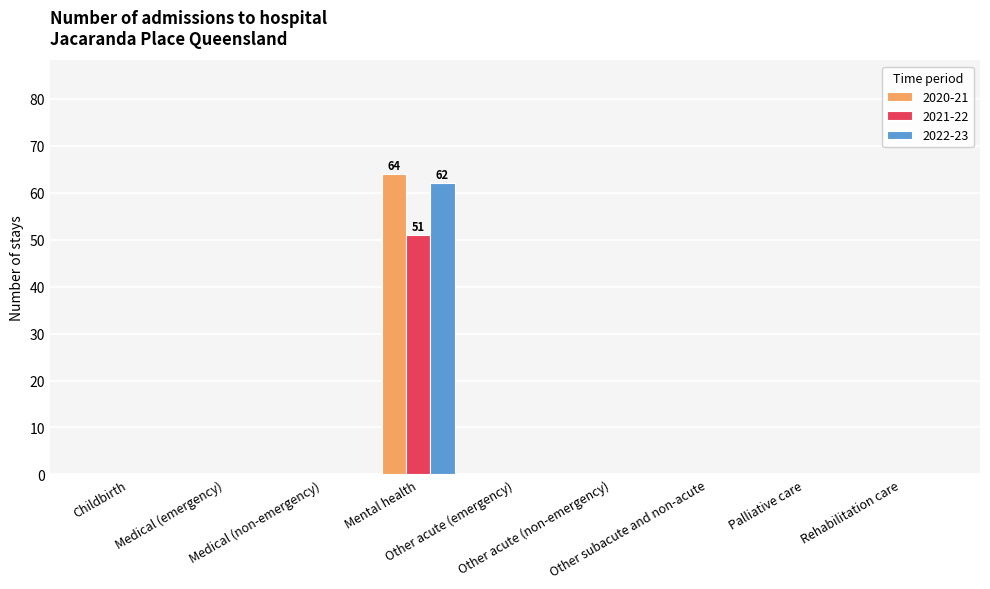

What is the greatest value displayed?

64